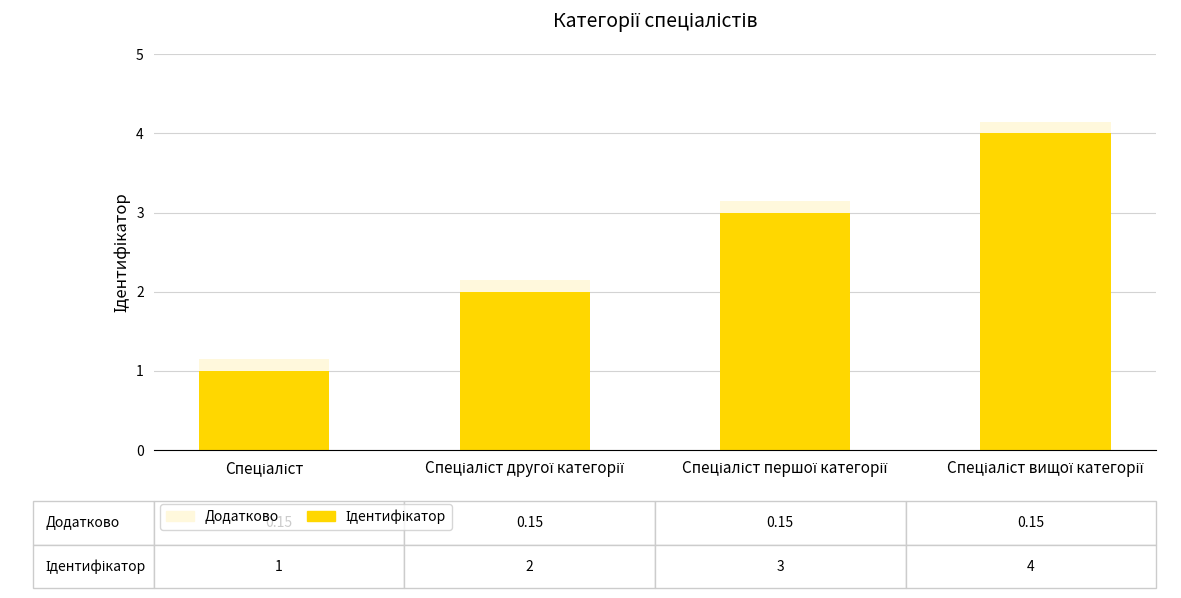

Are the bars horizontal?

No